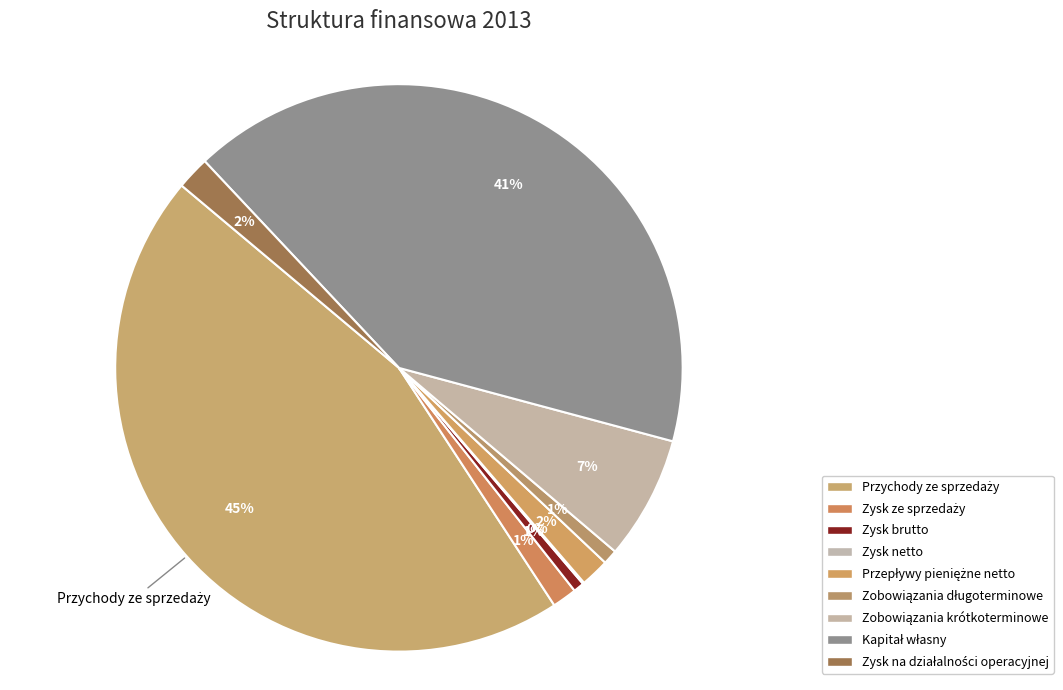

Is it true that Przepływy pieniężne netto is 2% of the pie?

True